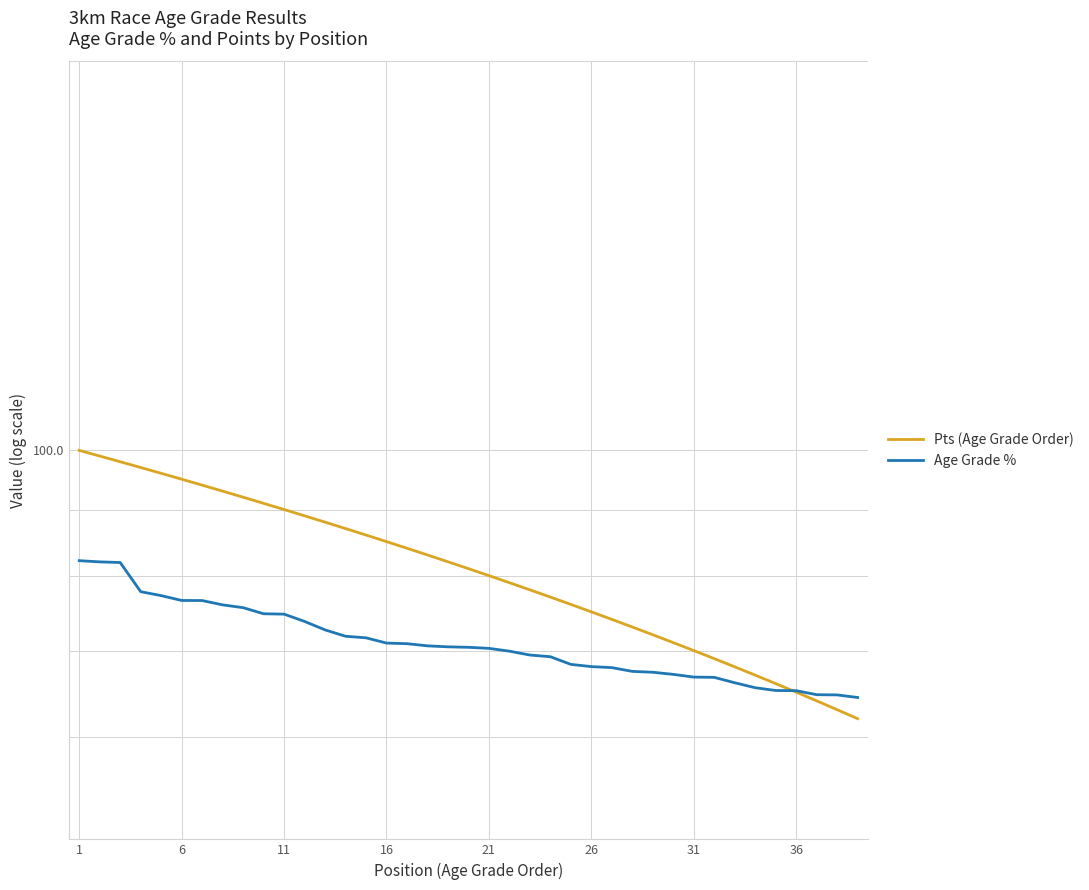

True or false: Age Grade % has a value of 34.5 at 16.

False